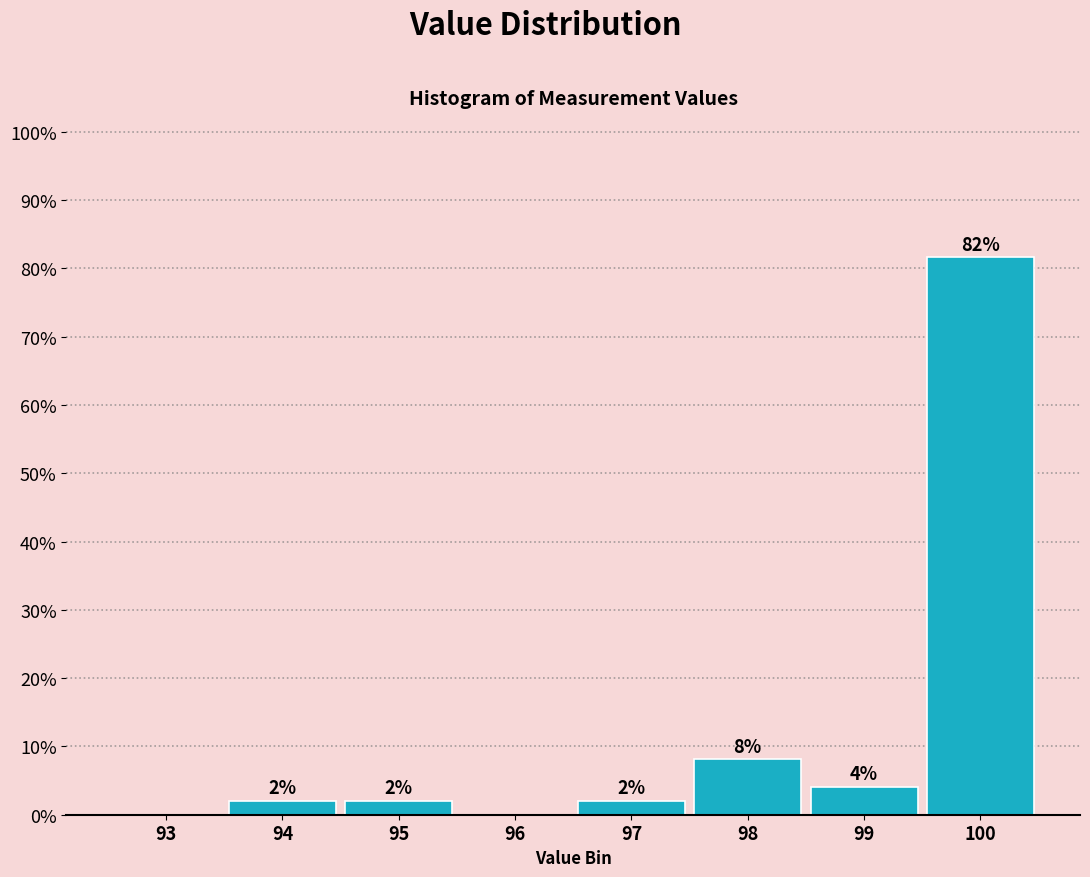

At which category does the chart reach its peak across all series?

100